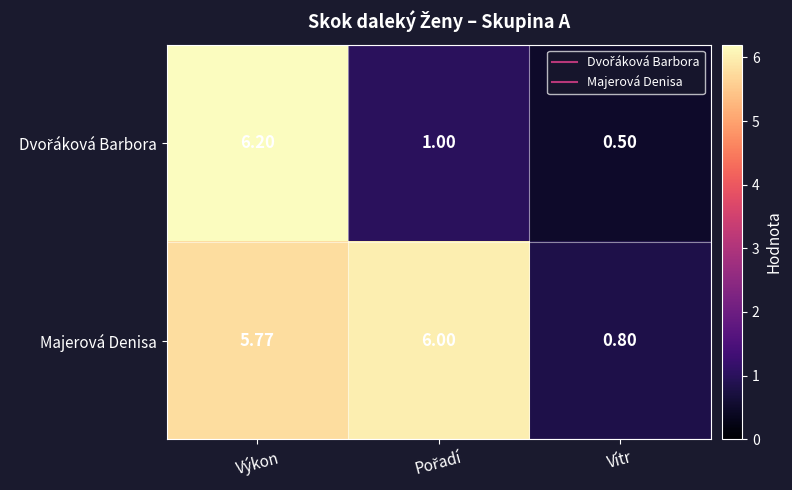

Which series has the largest total across all categories?

Majerová Denisa